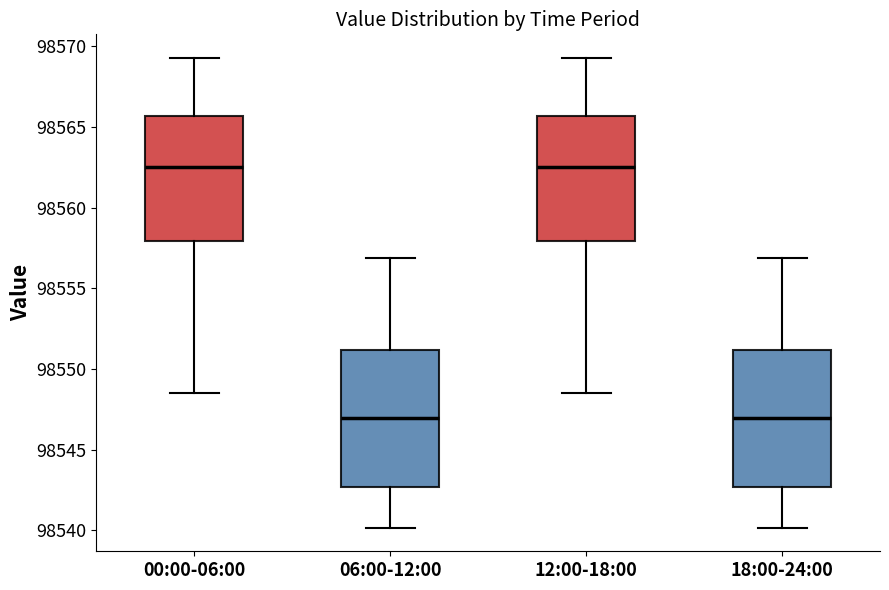

Reading left to right, read every box against the y-axis: the position of its median line, the range the box covers, and the ends of its whiskers. The values are not printed on the chart, so give them approximately, as read against the axis.

00:00-06:00: median 98562.5, box 98558.0 to 98565.5, whiskers 98548.5 to 98569.5
06:00-12:00: median 98547.0, box 98542.5 to 98551.0, whiskers 98540.0 to 98557.0
12:00-18:00: median 98562.5, box 98558.0 to 98565.5, whiskers 98548.5 to 98569.5
18:00-24:00: median 98547.0, box 98542.5 to 98551.0, whiskers 98540.0 to 98557.0